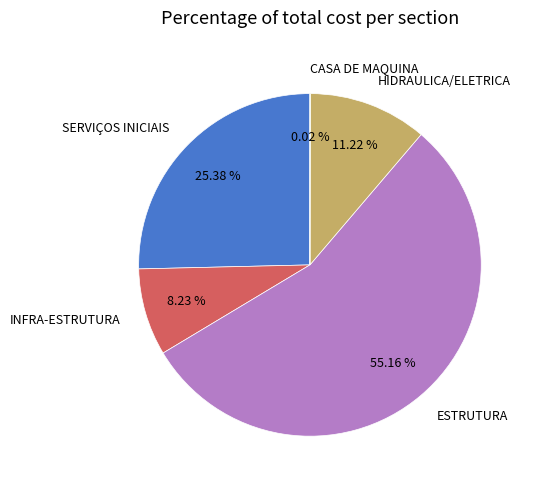

Which category has the biggest portion of the pie?

ESTRUTURA